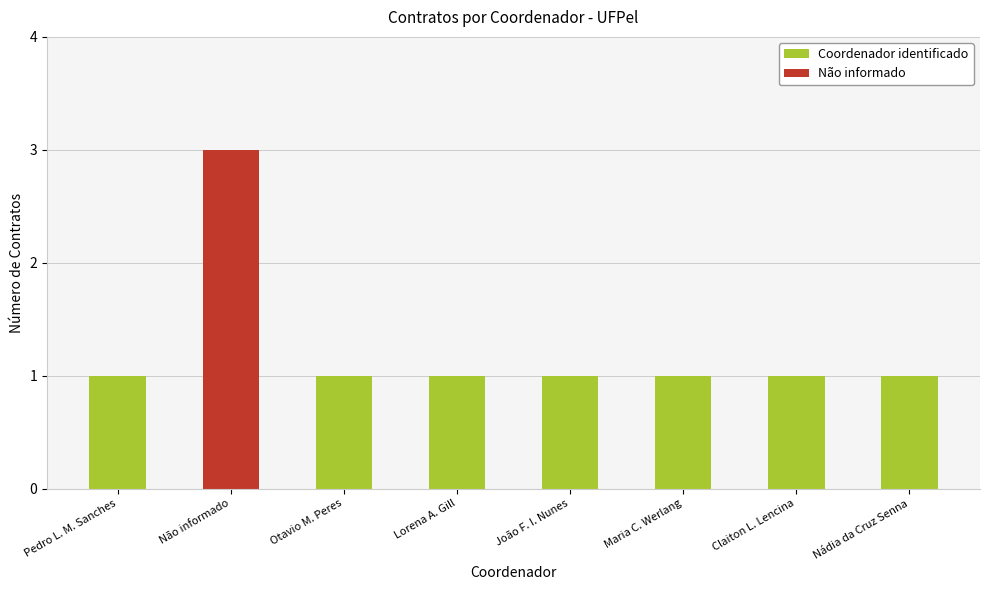

Reading right to left, transcribe all the data shown in this chart.

Nádia da Cruz Senna=1	Claiton L. Lencina=1	Maria C. Werlang=1	João F. I. Nunes=1	Lorena A. Gill=1	Otavio M. Peres=1	Não informado=3	Pedro L. M. Sanches=1